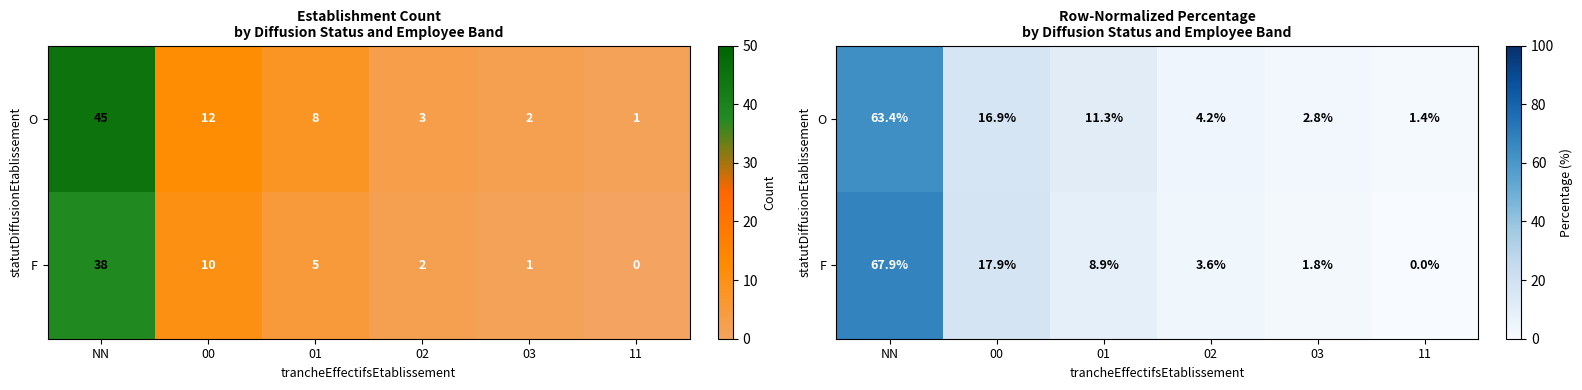

What is the average value of the O series?

16.7